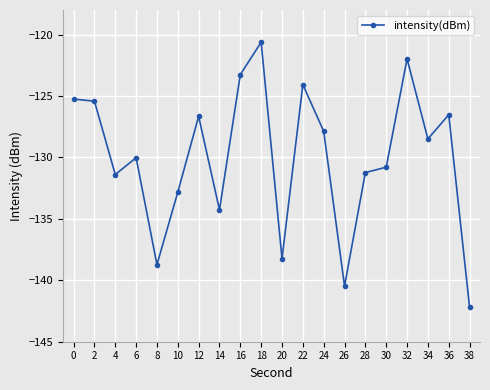

Reading left to right, transcribe all the data shown in this chart.

0=-125.3	2=-125.4	4=-131.4	6=-130.0	8=-138.7	10=-132.8	12=-126.7	14=-134.3	16=-123.3	18=-120.6	20=-138.2	22=-124.1	24=-127.9	26=-140.5	28=-131.2	30=-130.8	32=-122.0	34=-128.5	36=-126.5	38=-142.2